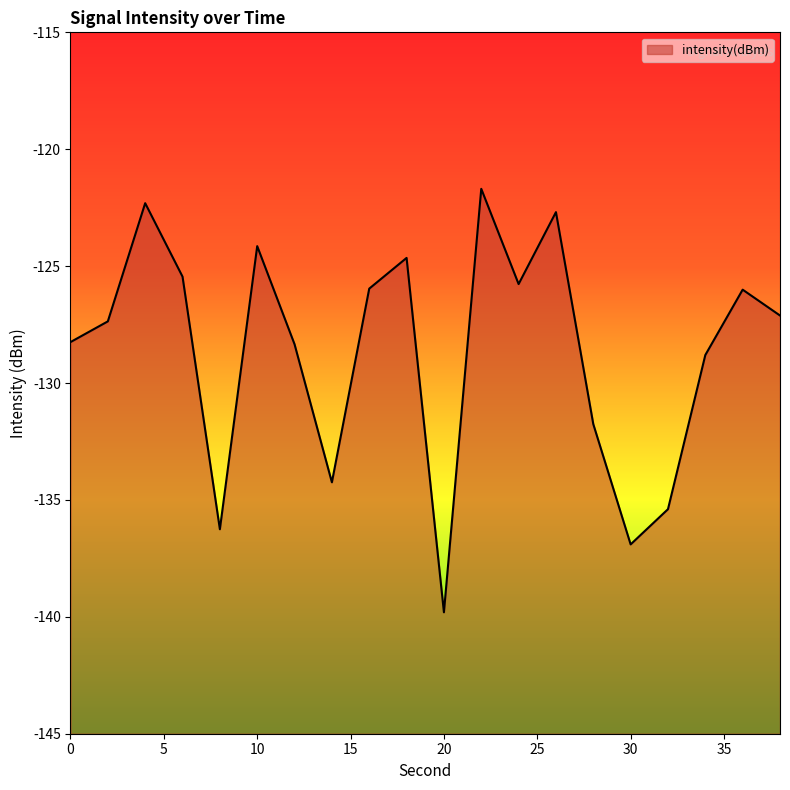

What is the value of the 6th point from the left?

-124.1